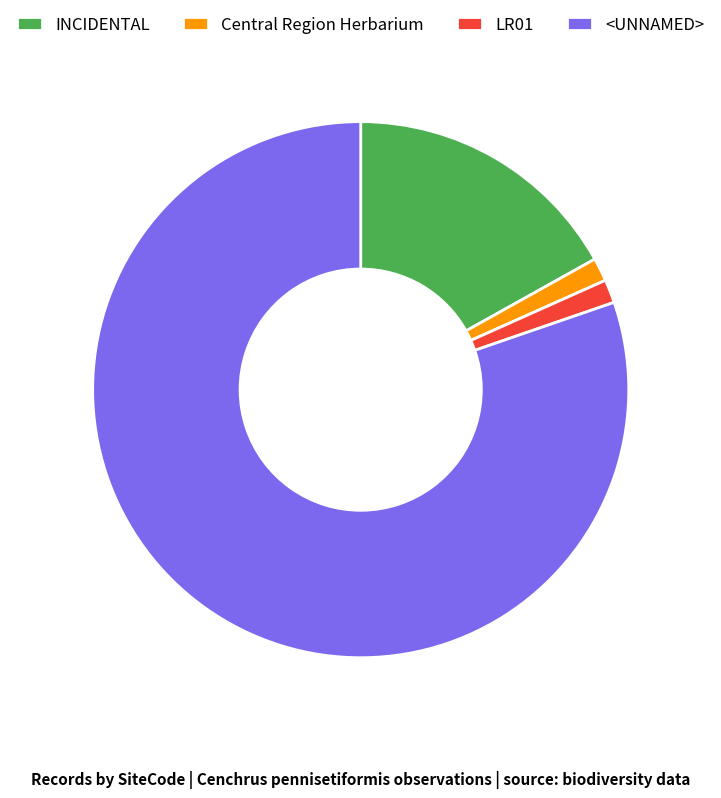

Which category has the biggest portion of the pie?

<UNNAMED>